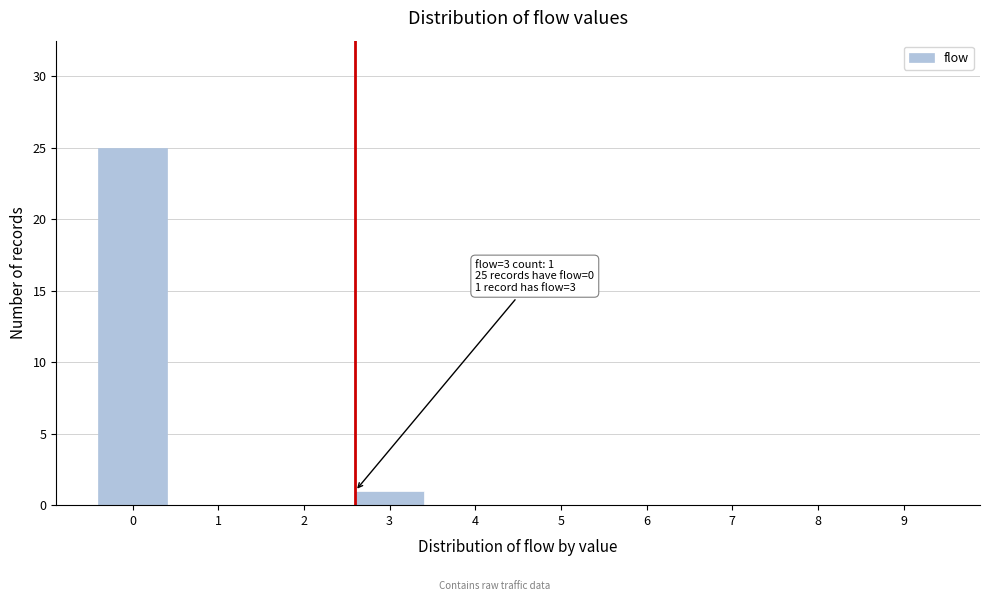

Reading left to right, list all the values displayed in this chart.

0=25	1=0	2=0	3=1	4=0	5=0	6=0	7=0	8=0	9=0